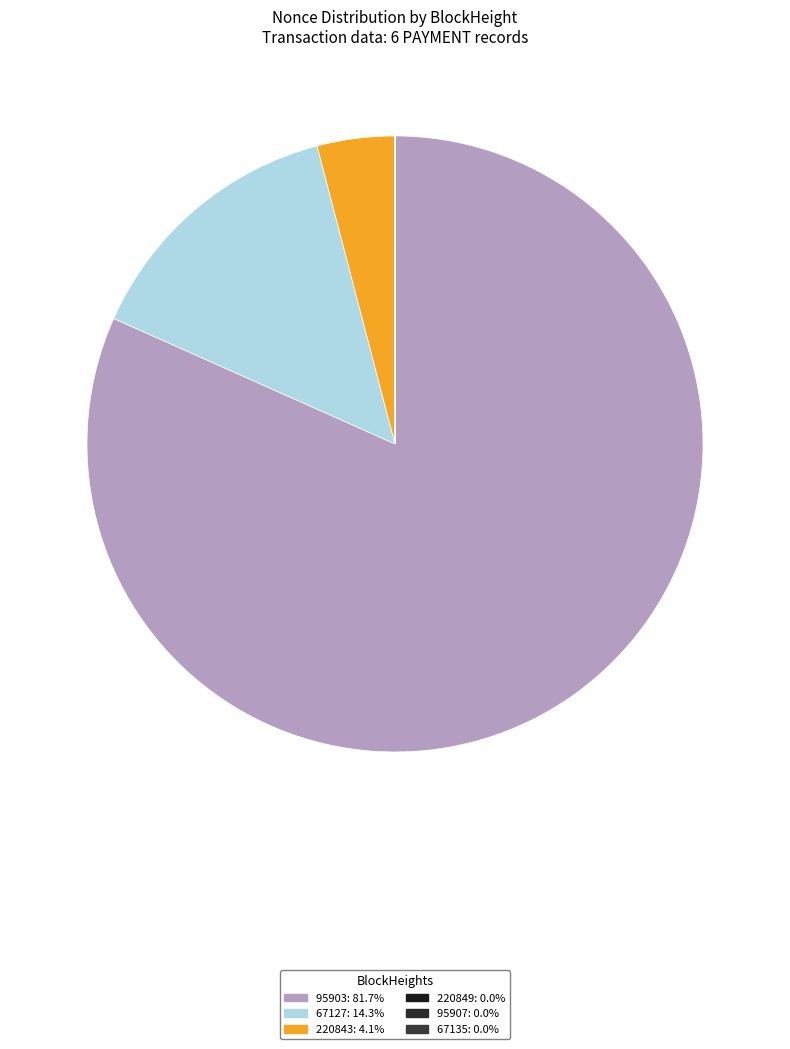

Which slice is the smallest?

67135